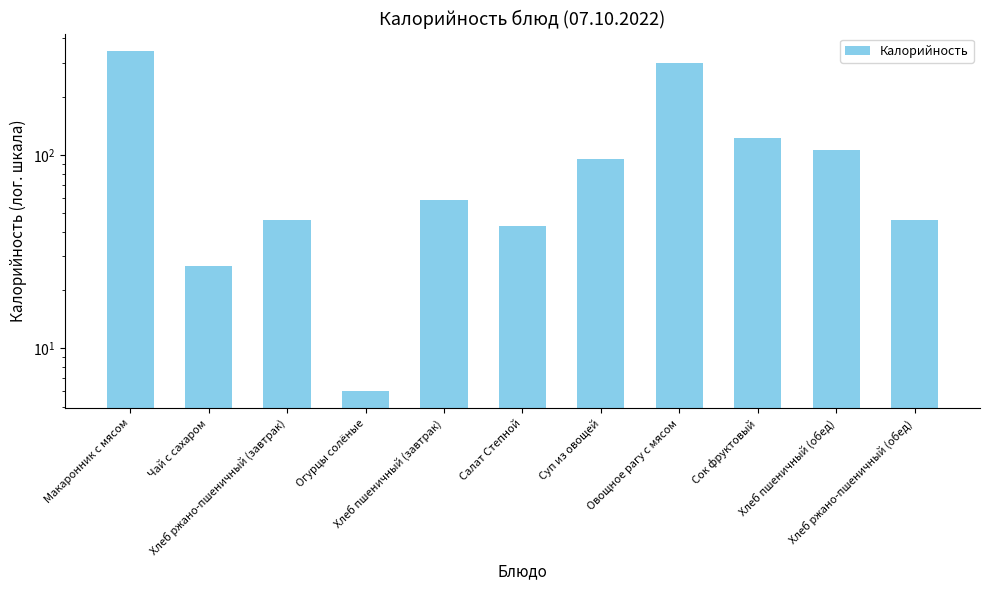

What is the value of the 4th bar from the left?

6.0